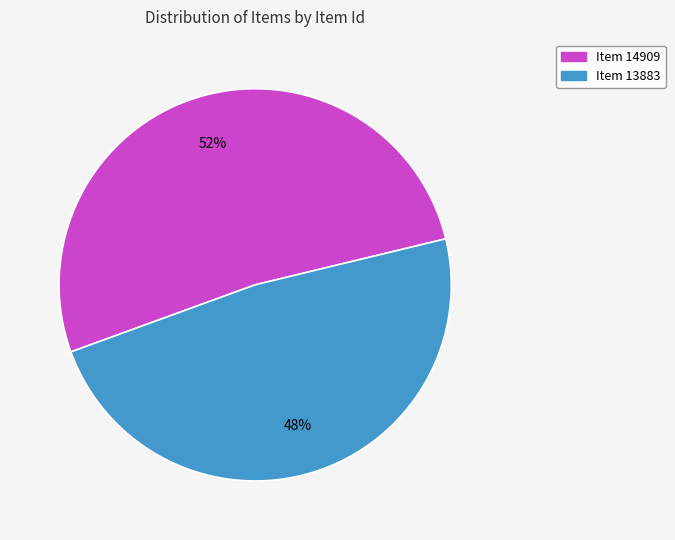

Is there any slice that represents more than half of the pie?

Yes